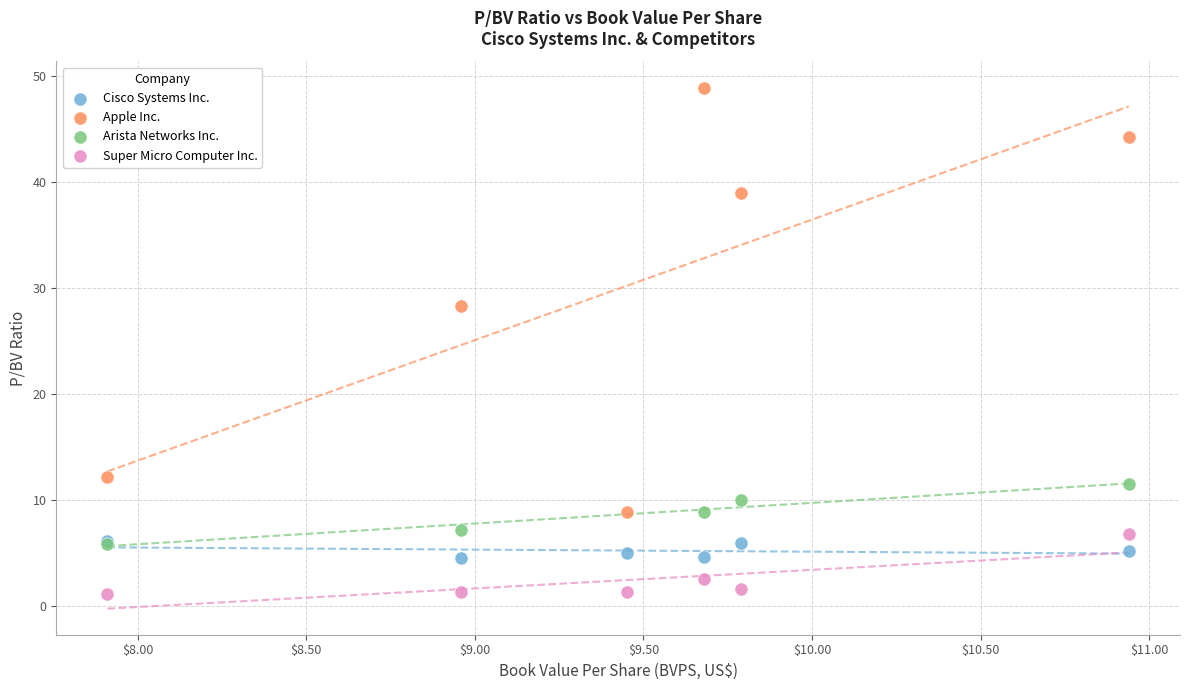

Which series contains the highest Y value?

Apple Inc.